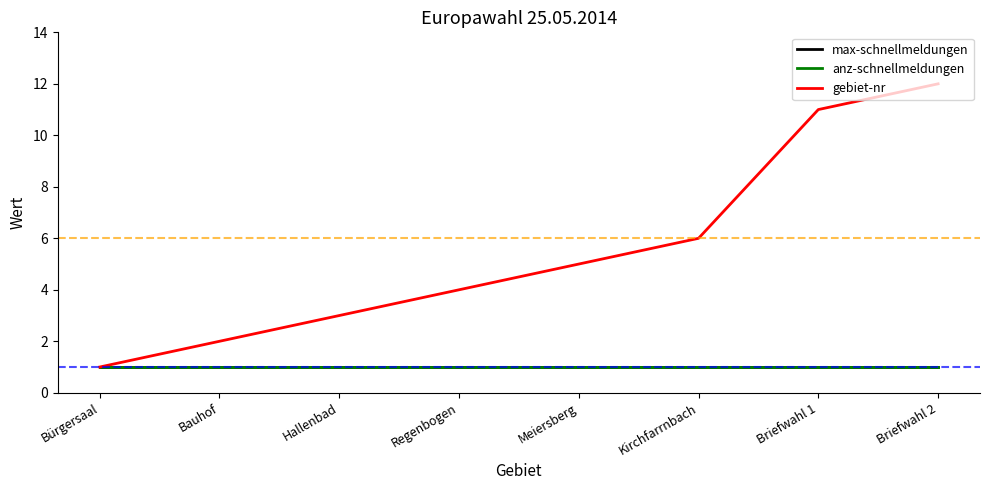

What are all the series names shown in the legend?

max-schnellmeldungen, anz-schnellmeldungen, gebiet-nr